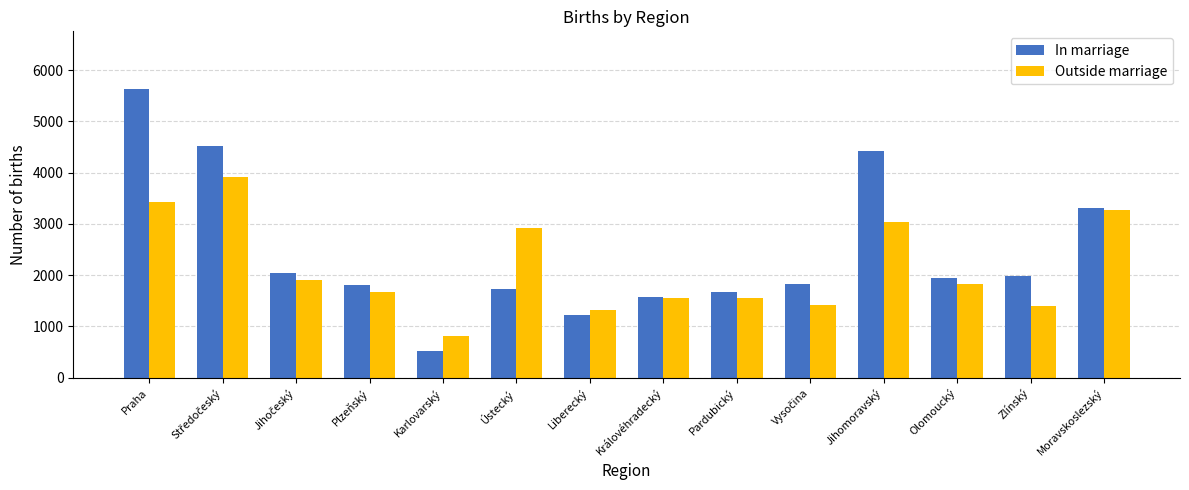

What is the value of the In marriage bar at the 14th from the left?

3305